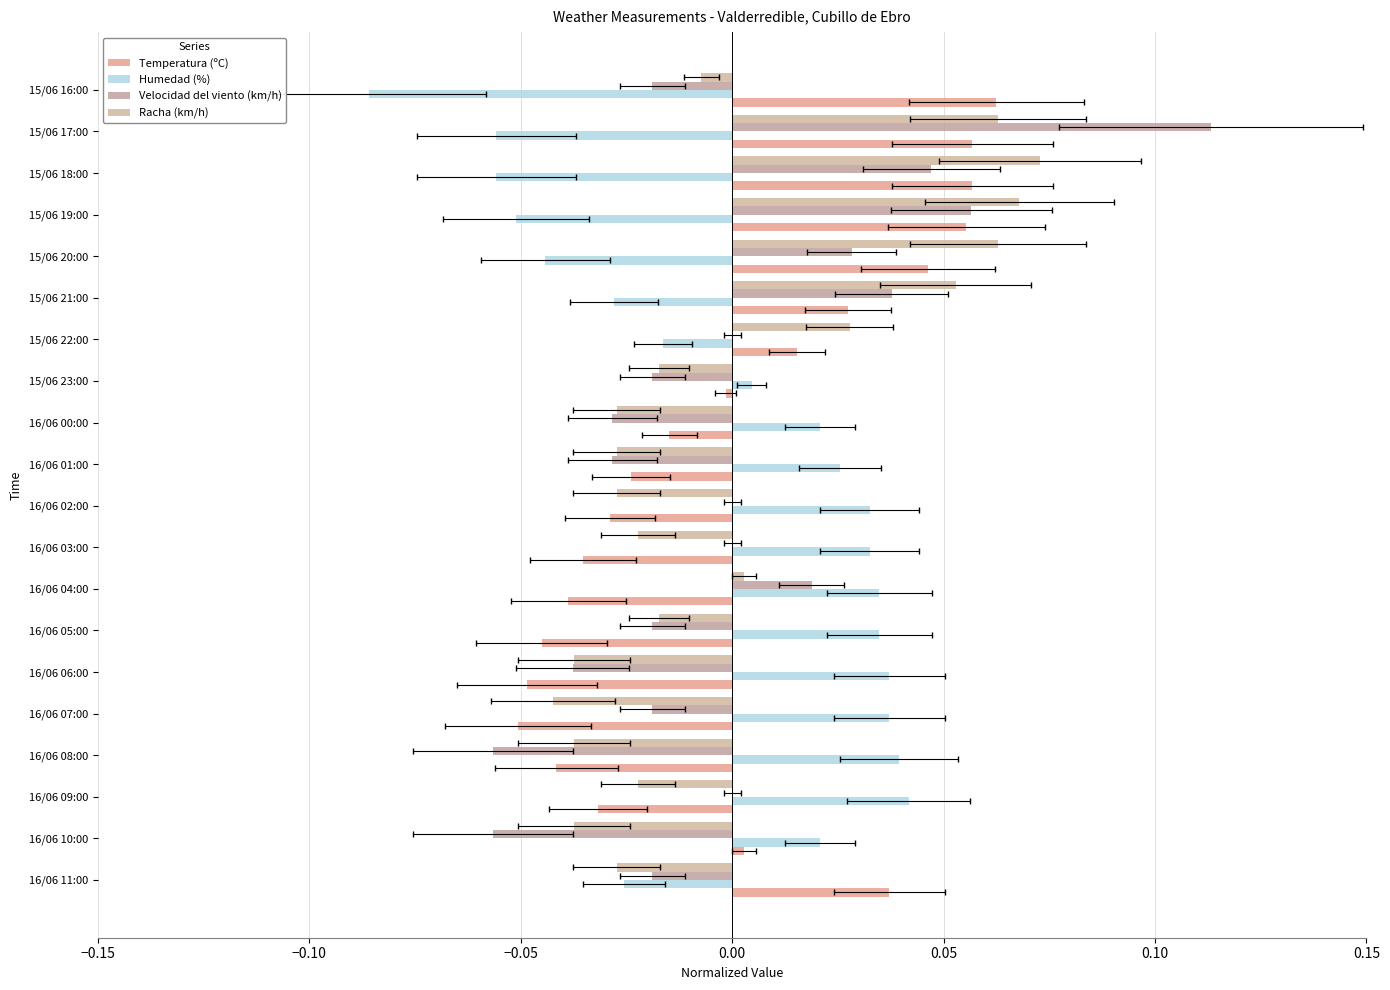

How many positive values does the Racha (km/h) series have?

7